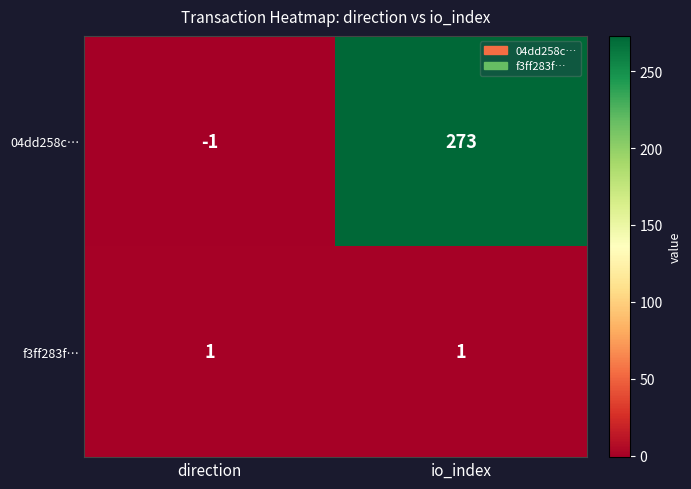

Rank the series by their average value, from highest to lowest.

04dd258c…, f3ff283f…